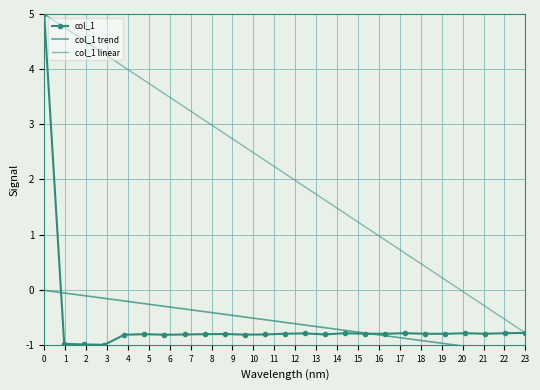

What is the spread (max minus min) of values at 16?

1.9